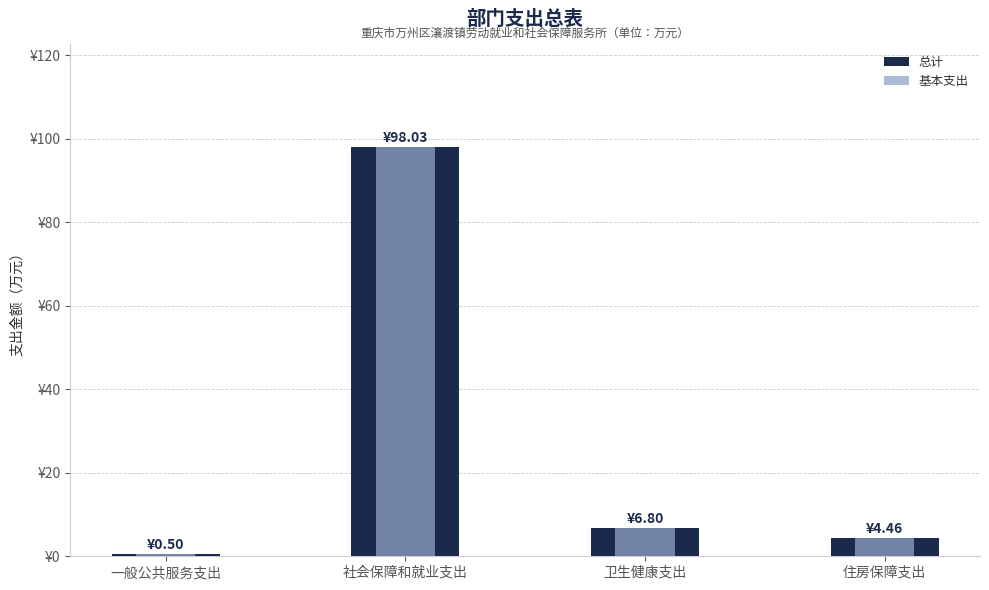

True or false: 总计 has a value of 1.0 at 住房保障支出.

False